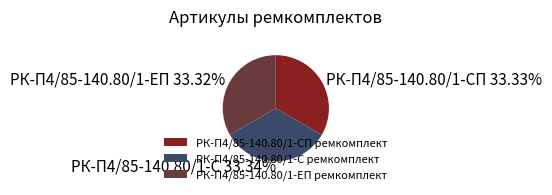

To the nearest percent, what is the combined percentage of РК-П4/85-140.80/1-С ремкомплект and РК-П4/85-140.80/1-СП ремкомплект?

67%